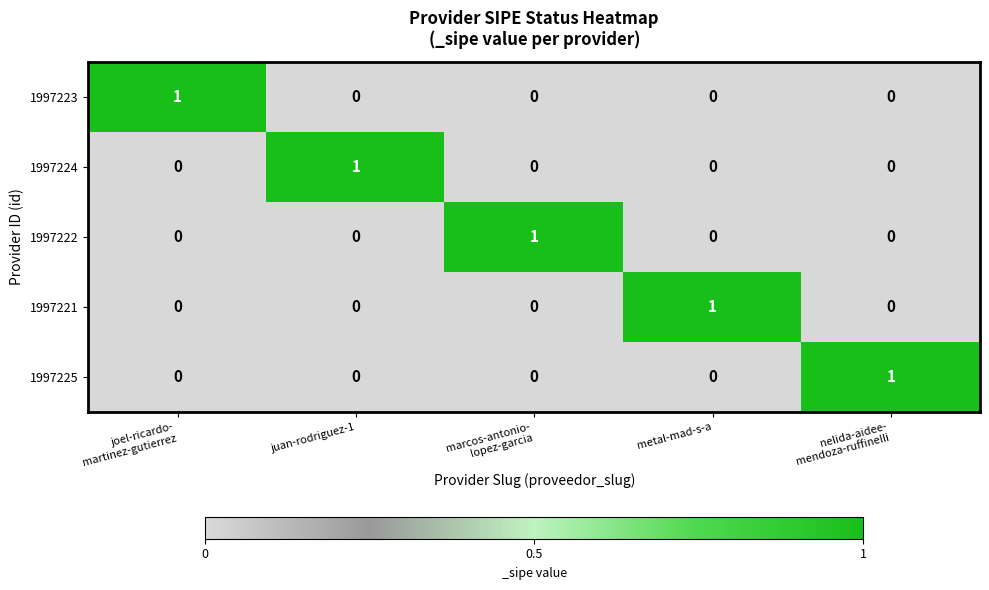

Reading right to left, what are all the values shown in this chart?

1997223: 0	0	0	0	1
1997224: 0	0	0	1	0
1997222: 0	0	1	0	0
1997221: 0	1	0	0	0
1997225: 1	0	0	0	0